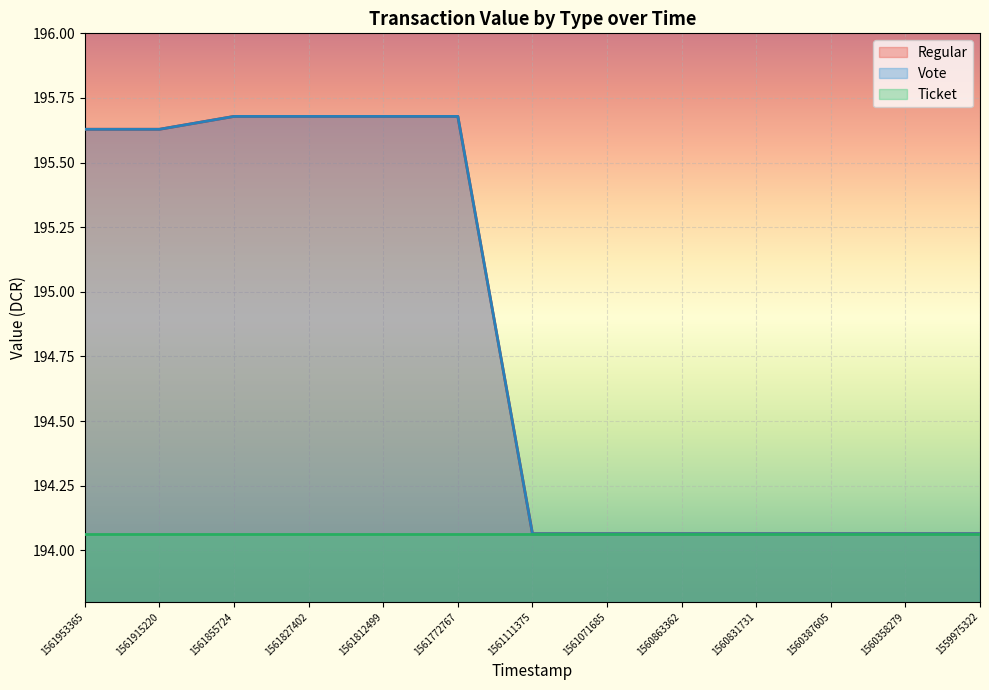

What is the value of the Vote point at the 7th from the left?

194.1